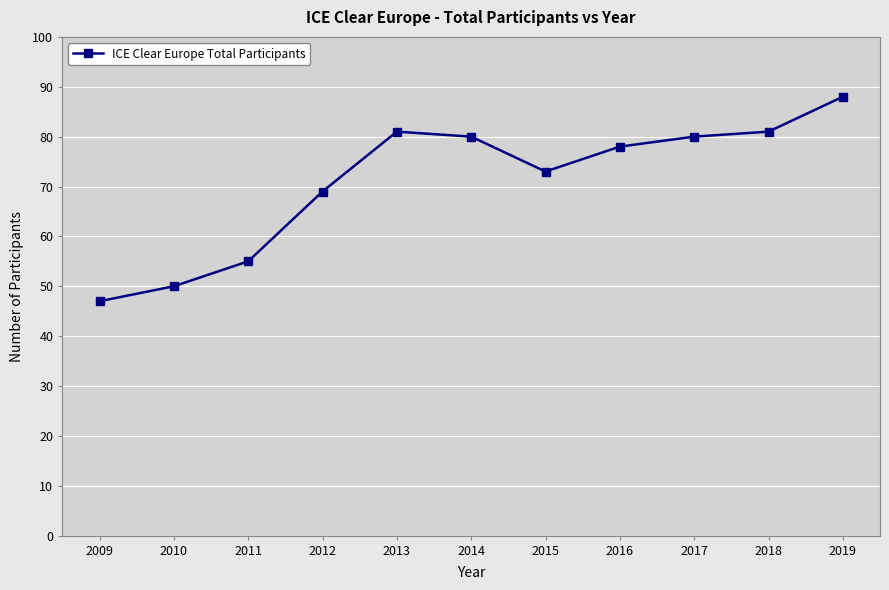

How many lines are shown in the chart?

1